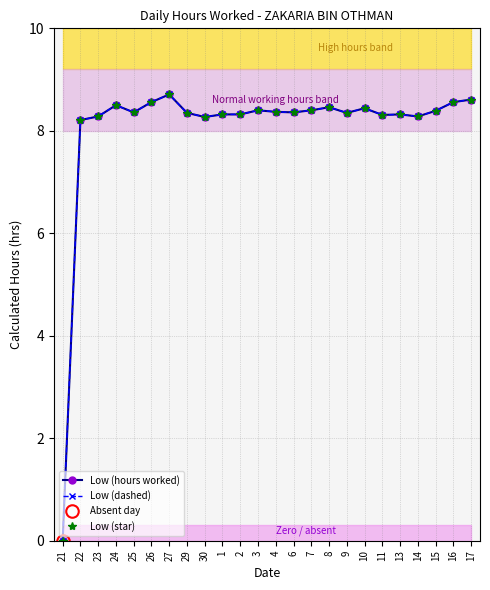

True or false: Low (dashed) and Low (star) intersect in this chart.

False